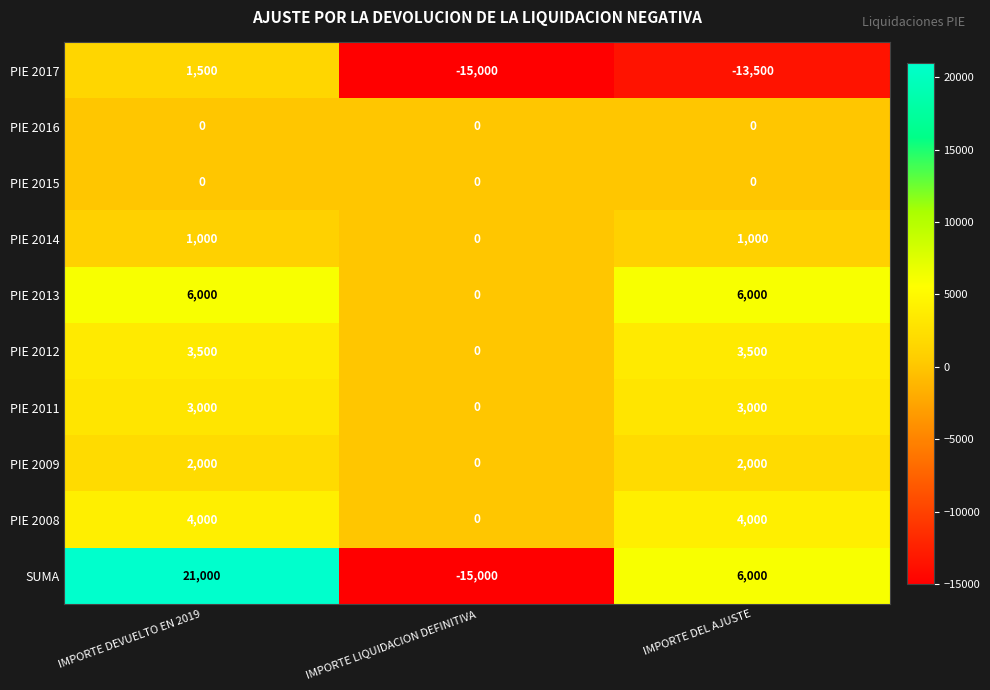

At which category is the sum across all series the highest?

IMPORTE DEVUELTO EN 2019